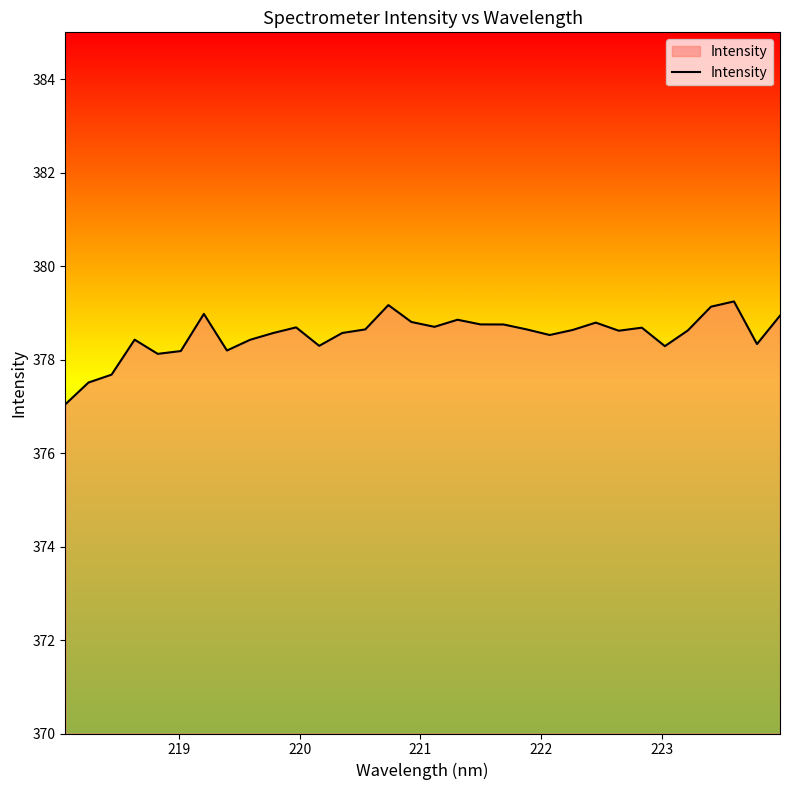

Does the chart have visible grid lines?

No